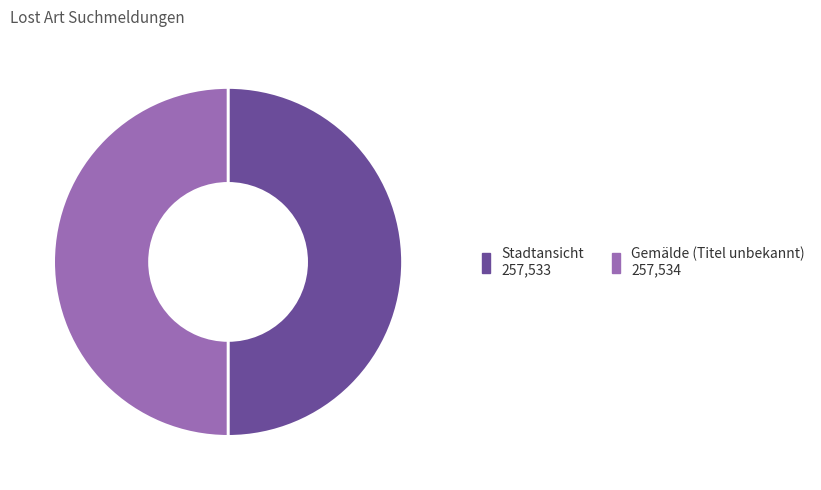

Is it true that Stadtansicht is 50% of the pie?

True